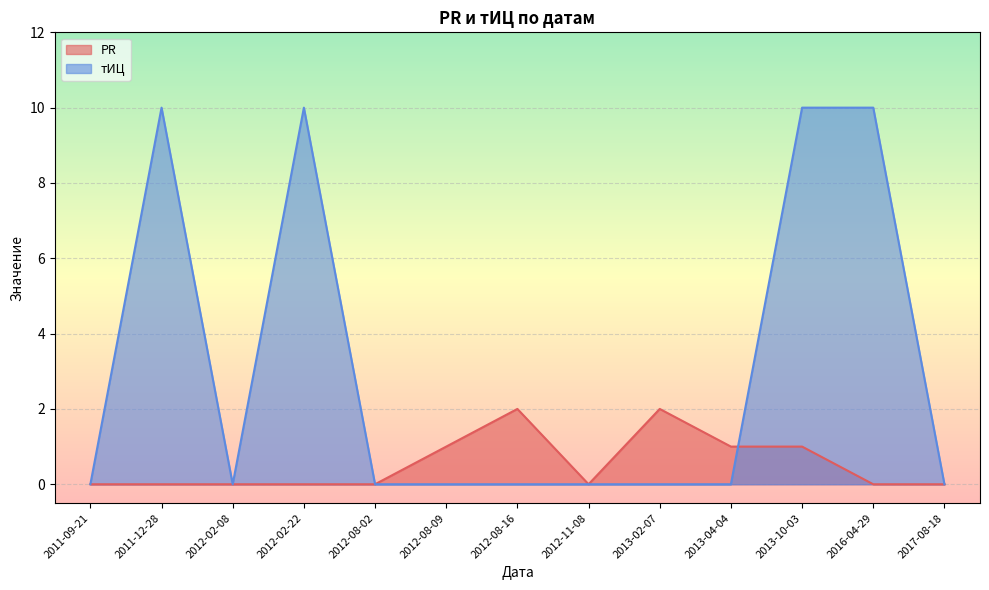

True or false: тИЦ has more than 2 interior local peaks.

False